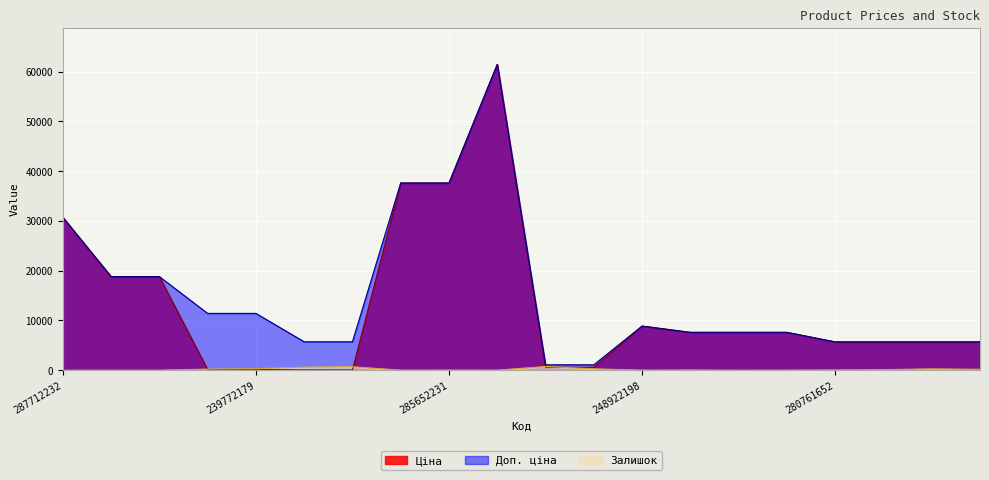

Which series ends up on top after the final intersection of Ціна and Залишок?

Ціна